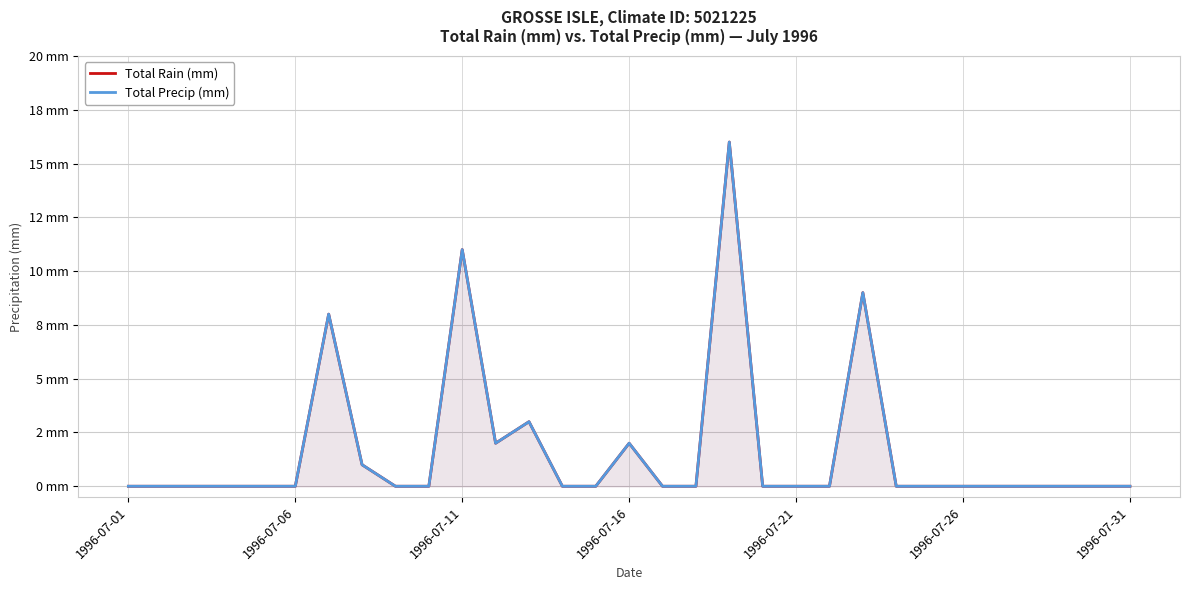

Which series has the largest total across all categories?

Total Rain (mm)